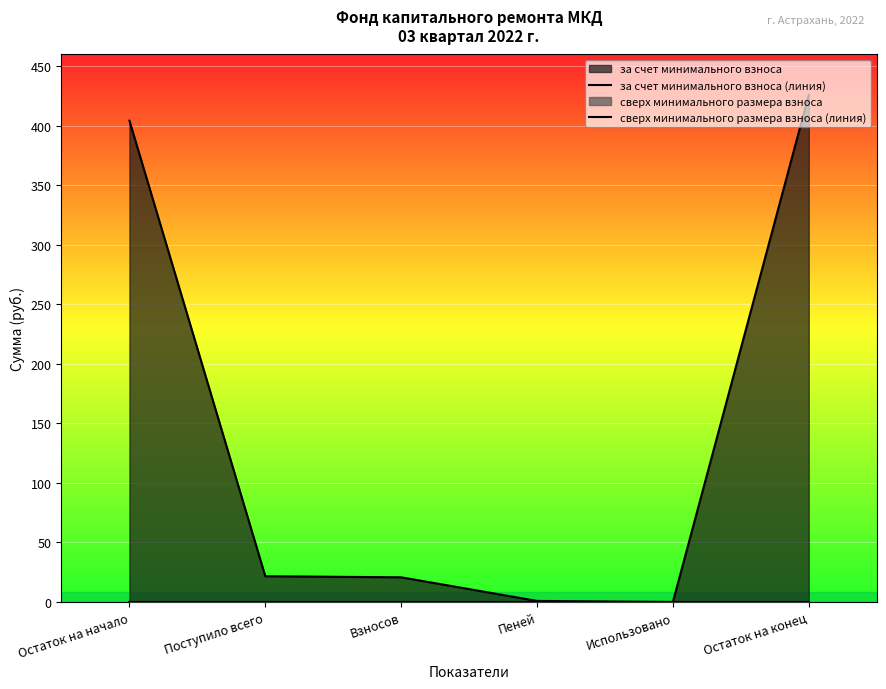

Is it true that за счет минимального взноса (линия) equals -143.4 at Использовано?

False